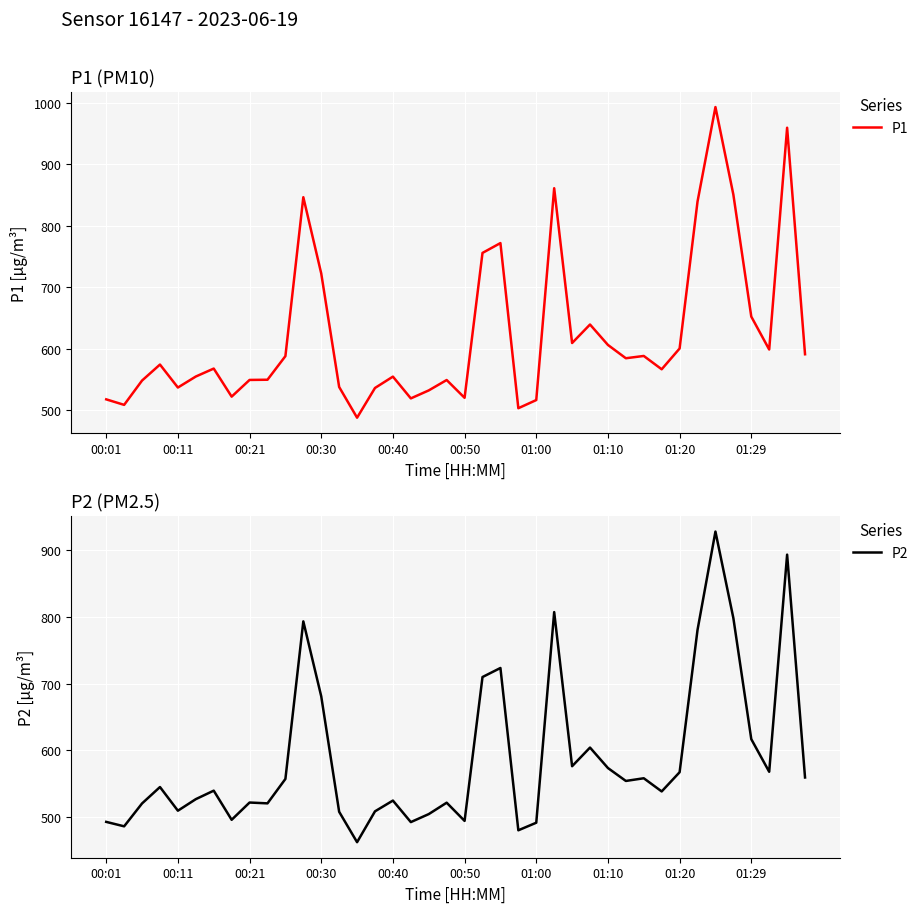

What is the spread (max minus min) of values at 37?

30.7